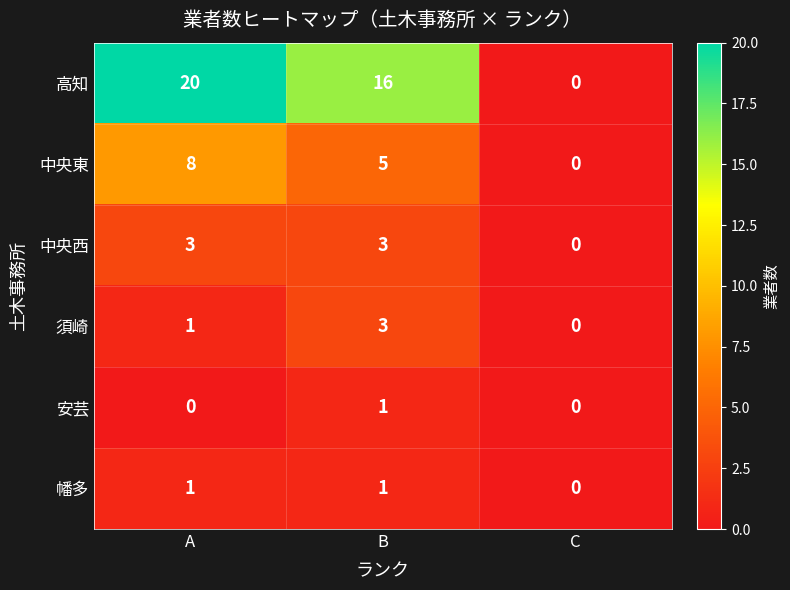

What is the total value across all series at B?

29